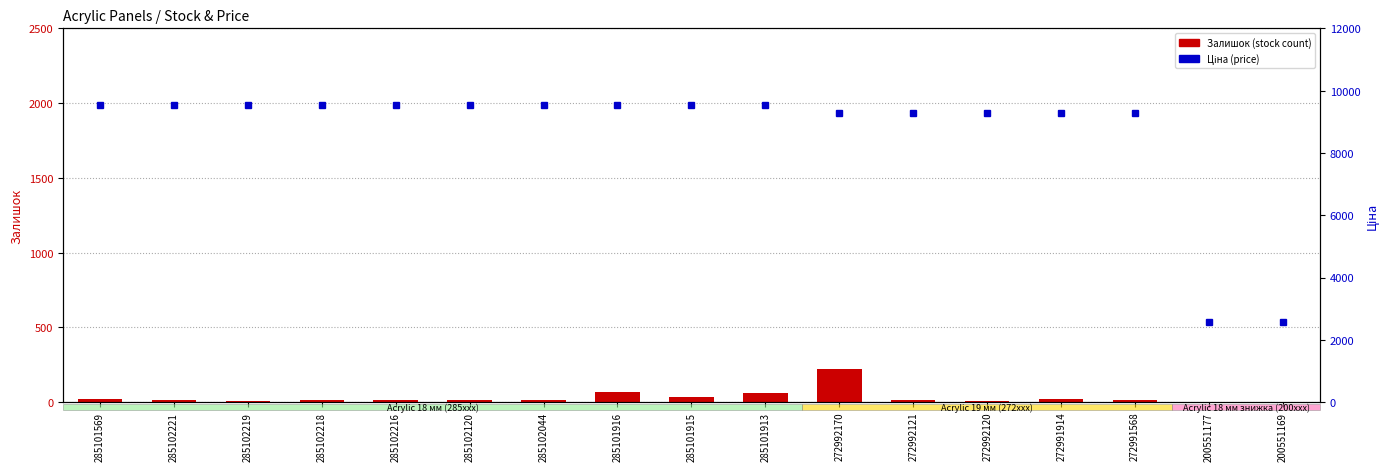

What is the value of the Залишок (stock) bar at the 17th from the left?

3.0